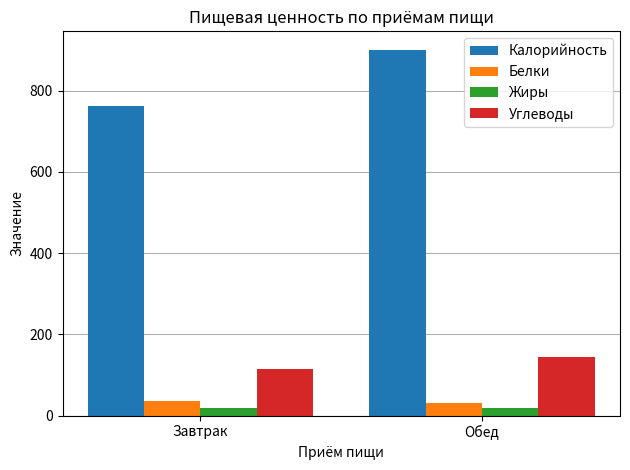

Which series changed the most between Завтрак and Обед?

Калорийность